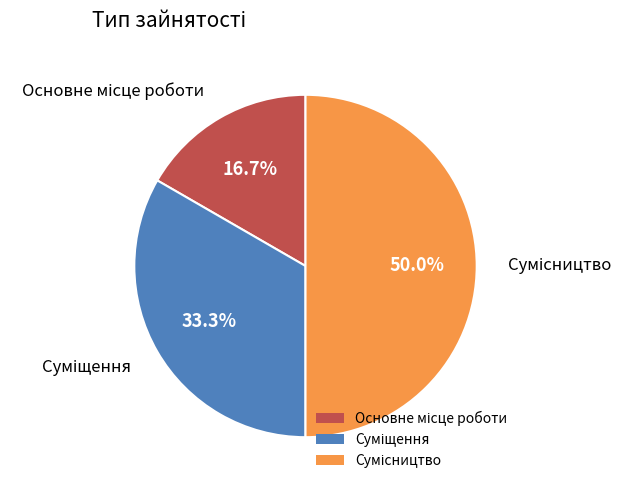

Count the number of slices in the pie.

3